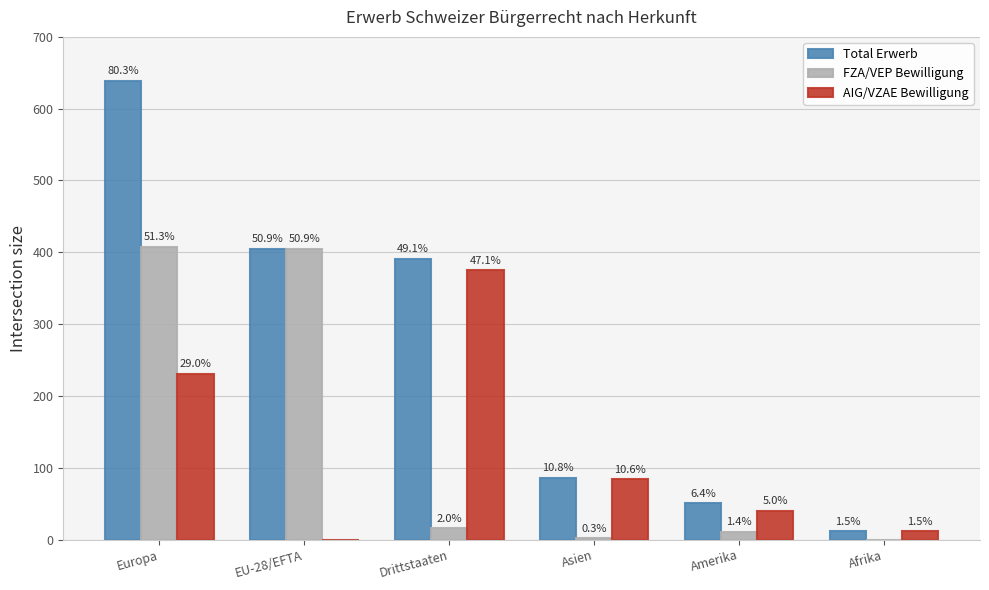

Rank the series at Europa from highest to lowest value.

Total Erwerb, FZA/VEP Bewilligung, AIG/VZAE Bewilligung